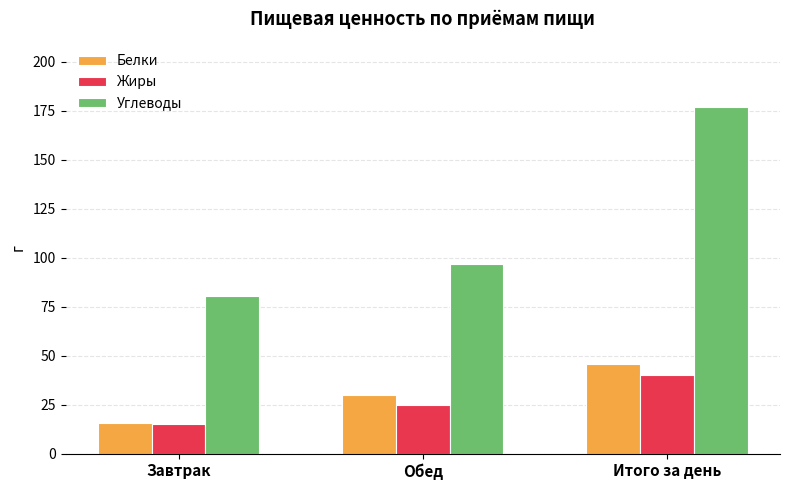

What is the maximum value for Жиры?

40.0